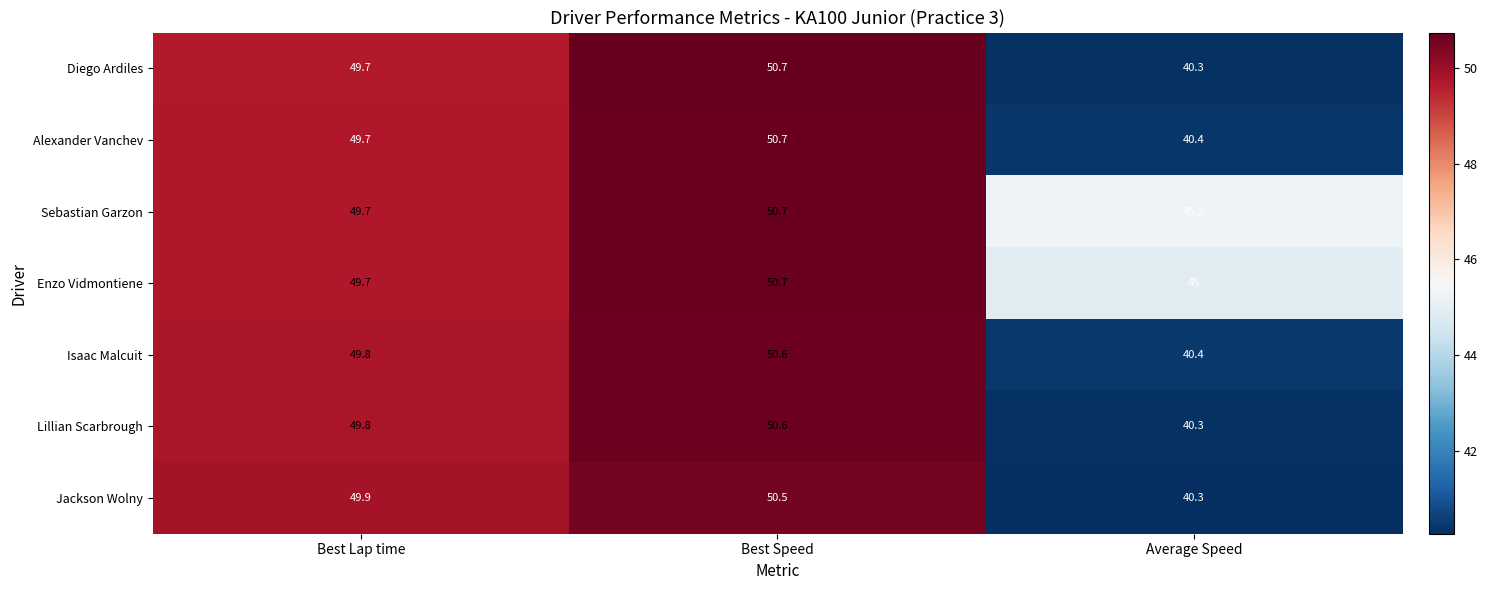

What value does the Sebastian Garzon series have at Best Lap time?

49.7